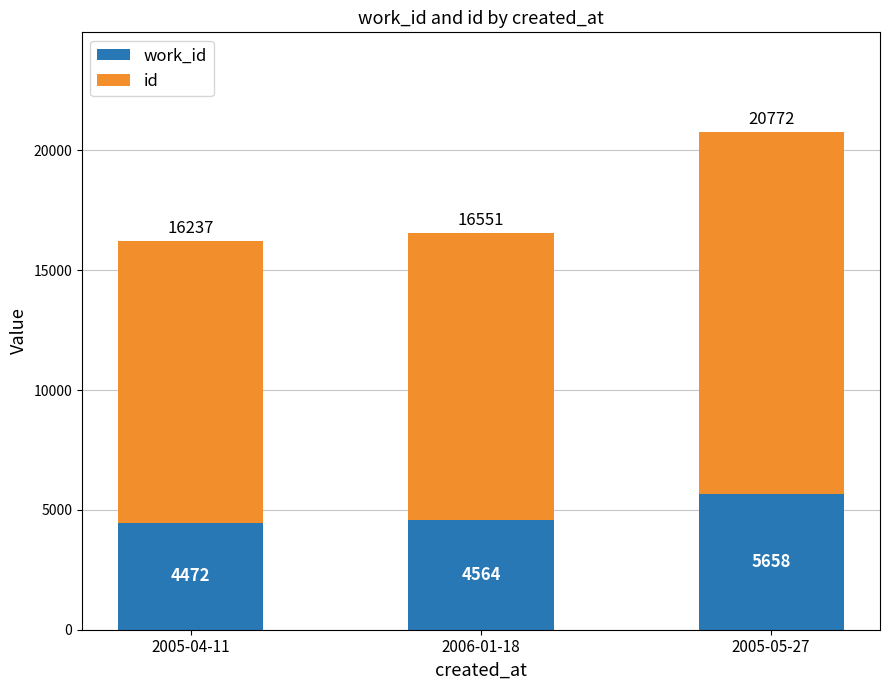

What is the total value across all series at 2005-05-27?

20772